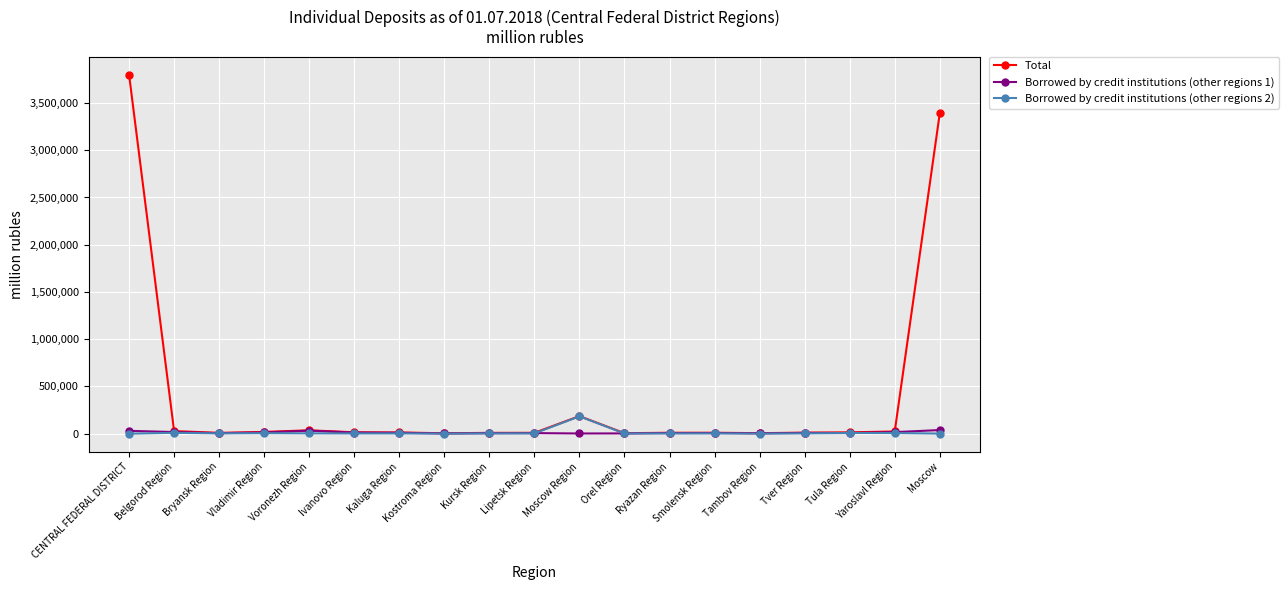

What is the label of the 4th point from the right?

Tver Region